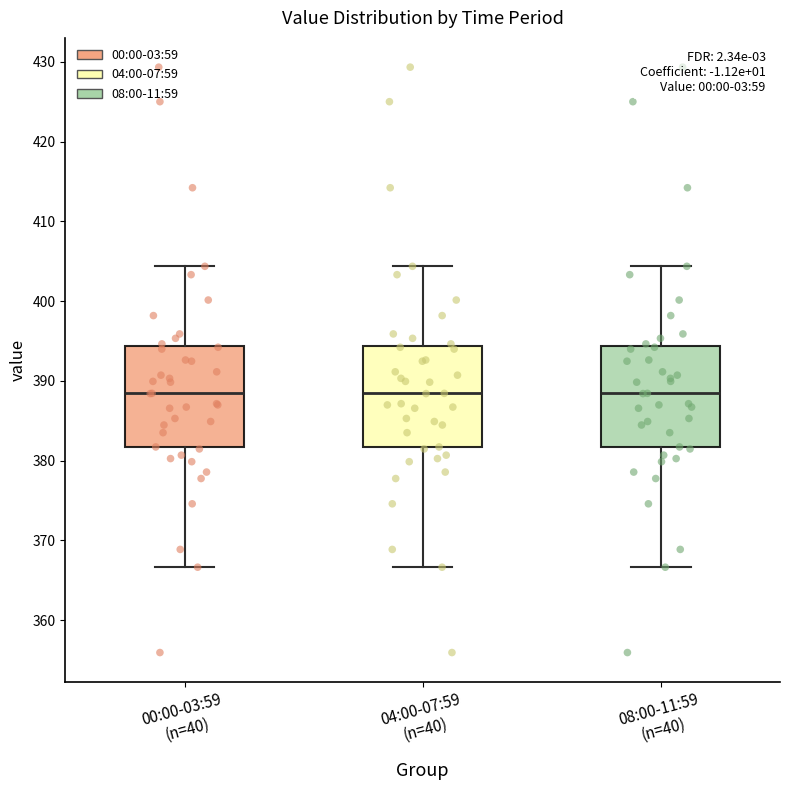

Where is the lower edge of the box for 00:00-03:59 (n=40) on the y-axis? The values are not printed on the chart, so give them approximately, as read against the axis.

382